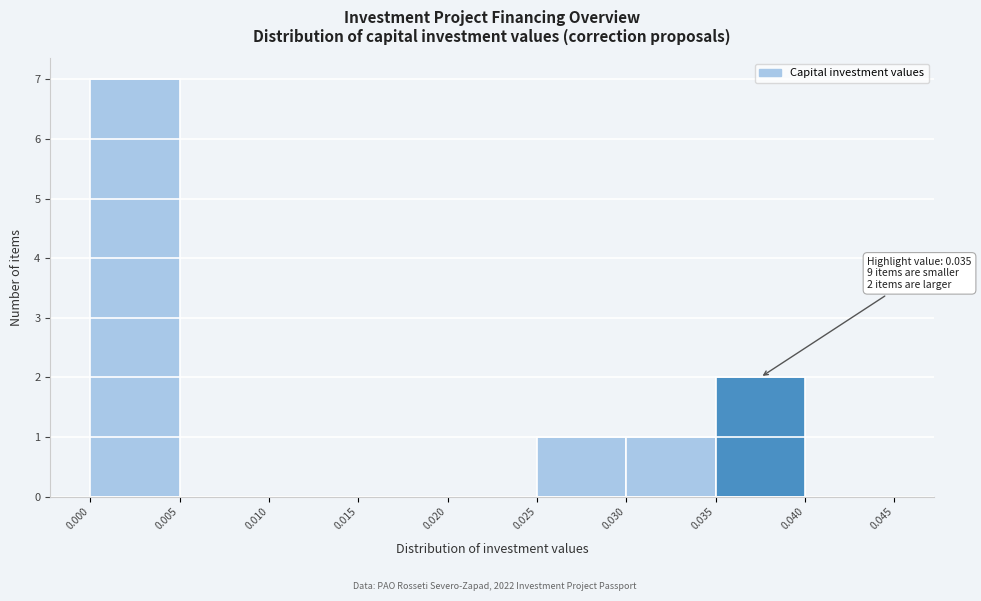

Which range on the x-axis has the tallest bar?

0.000 to 0.005